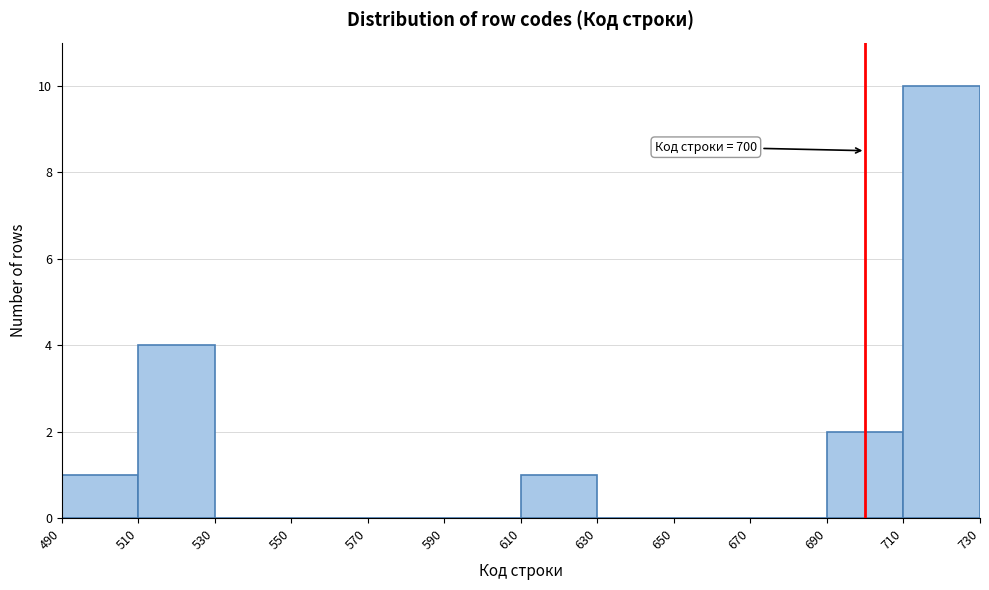

Over which range of the x-axis is the bar tallest?

710 to 730